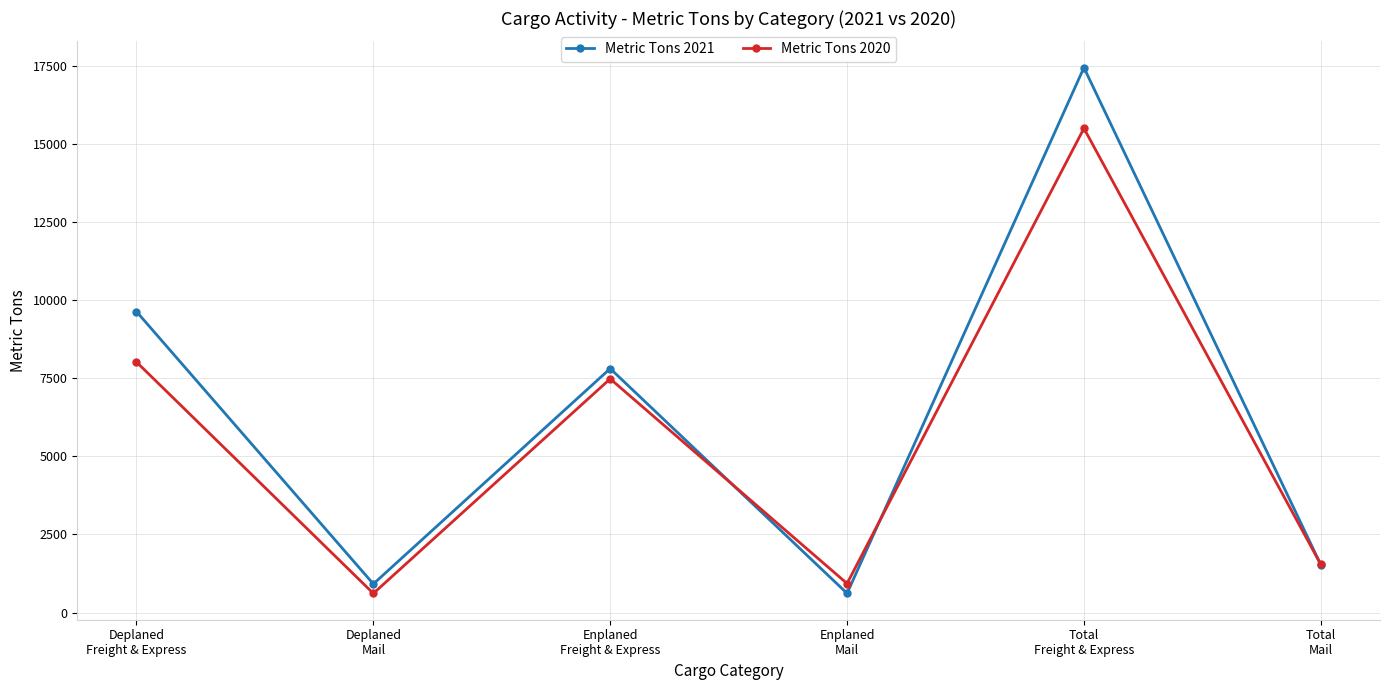

At which label does Metric Tons 2020 first exceed 7480?

Deplaned
Freight & Express